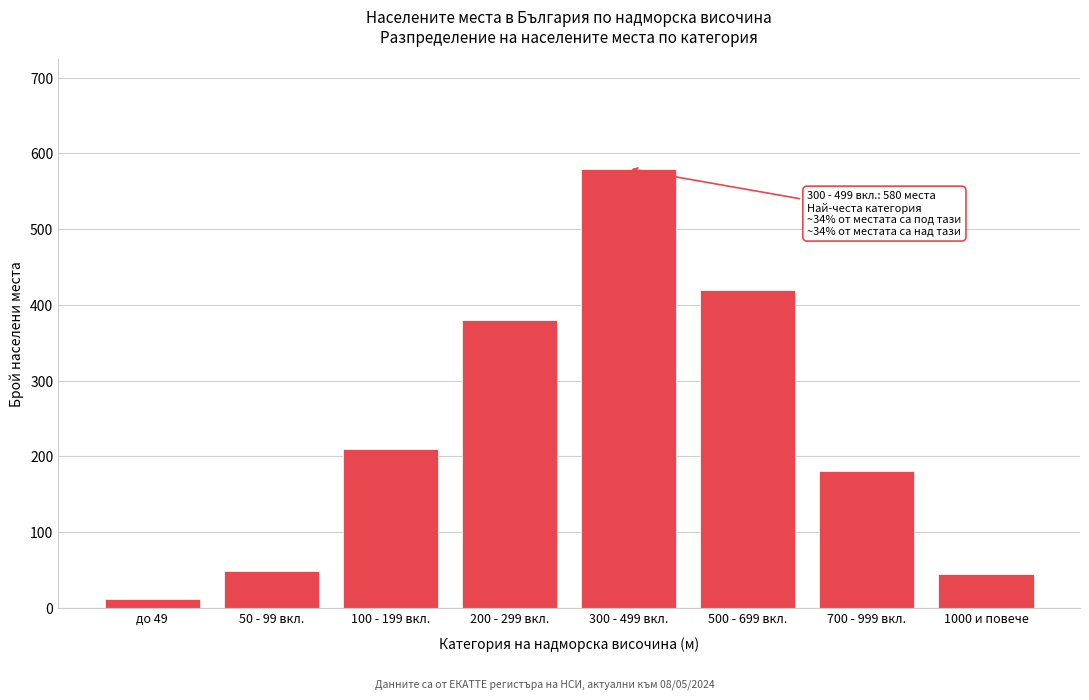

Reading right to left, what are all the values shown in this chart?

45	180	420	580	380	210	48	12